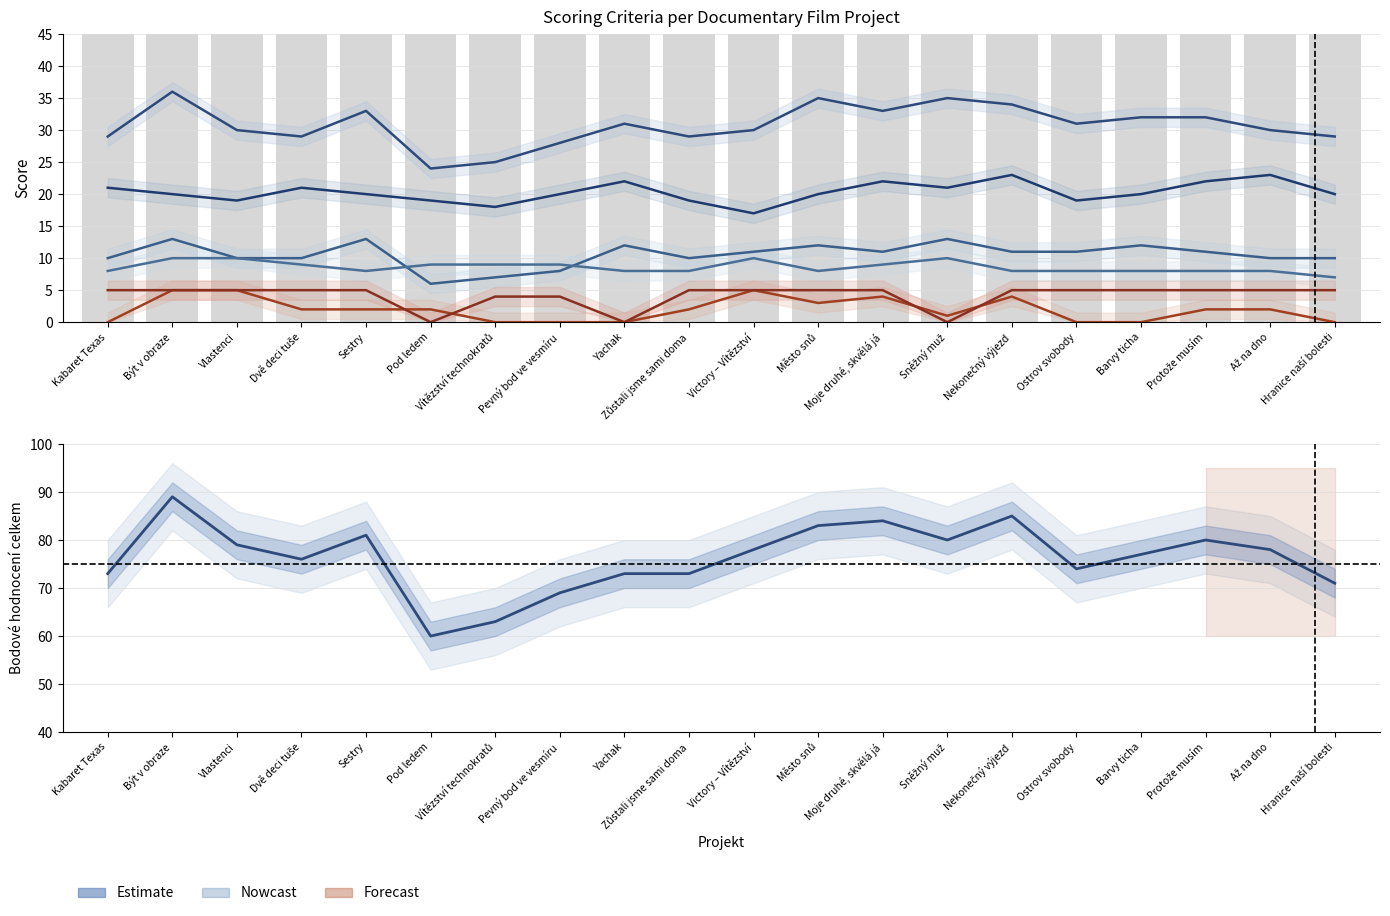

Is it true that Přínos a význam equals 20 at Barvy ticha?

False